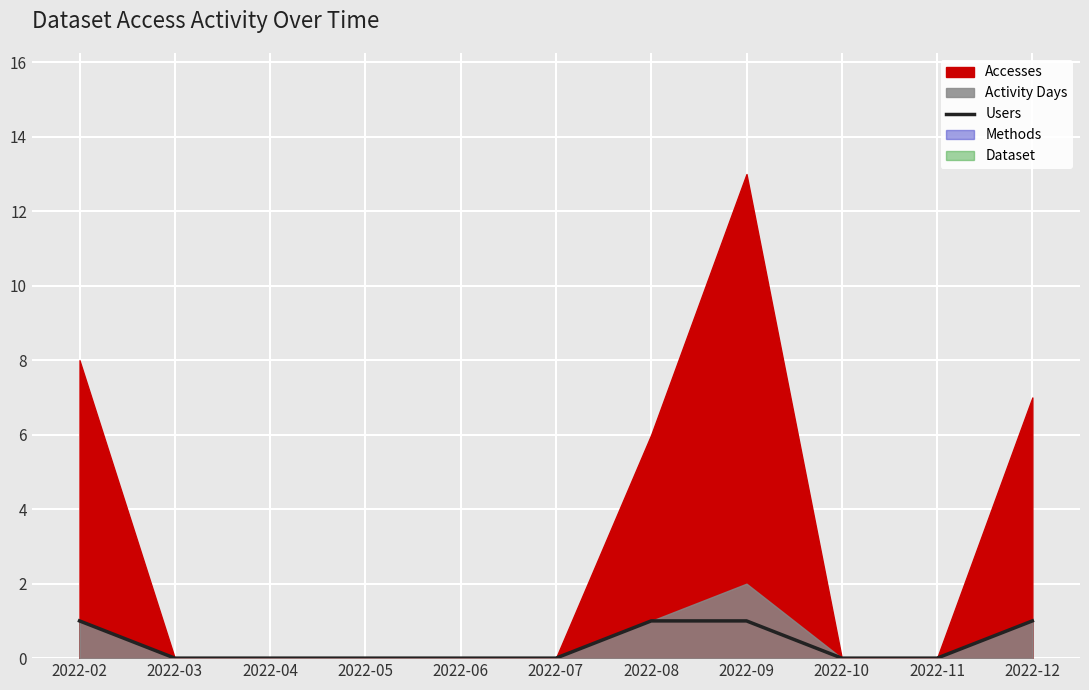

At which category does the chart reach its peak across all series?

2022-02